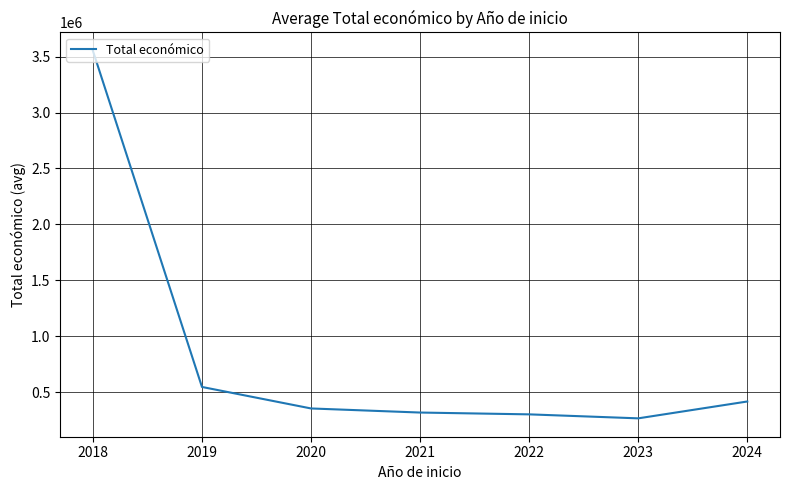

True or false: the data has more than 1 interior local peaks.

False